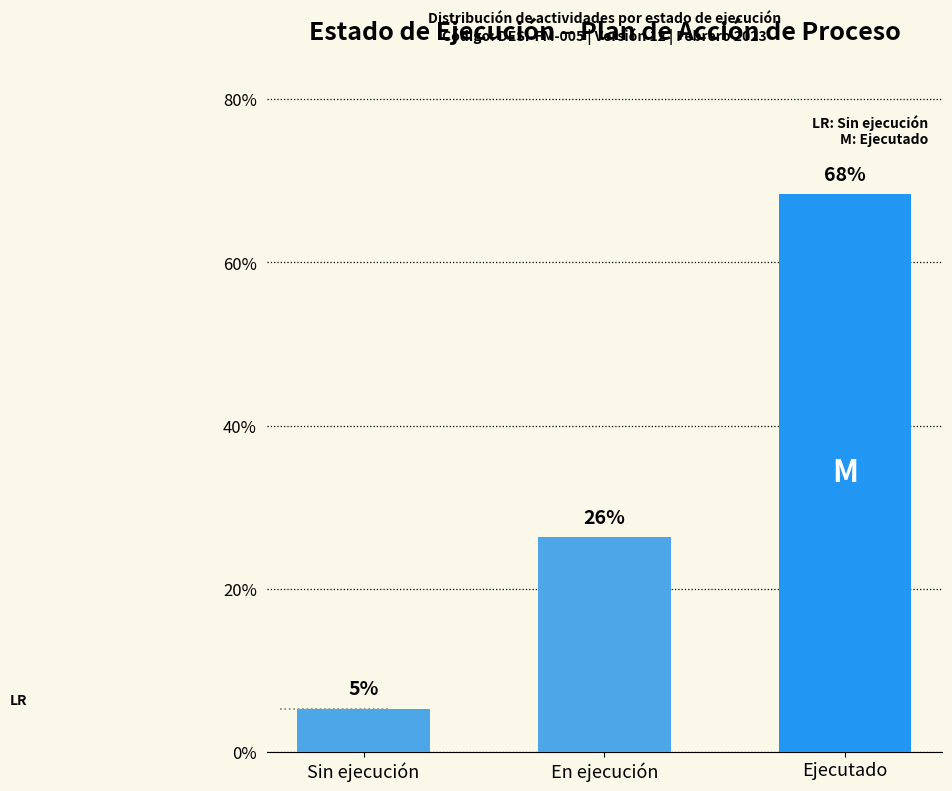

How many bars are there in total?

3